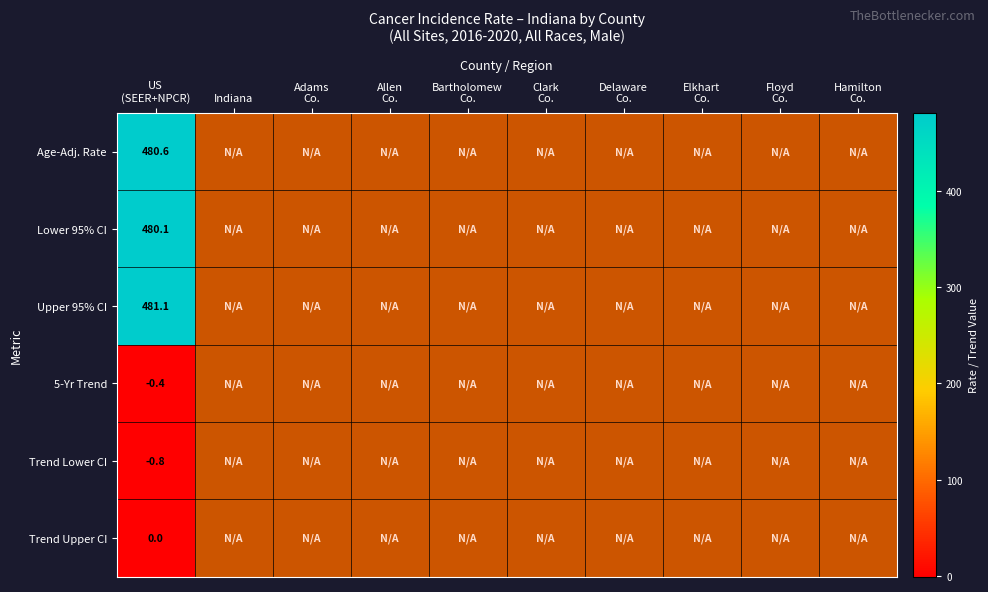

At which label is Lower 95% CI closest to 480?

US (SEER+NPCR)